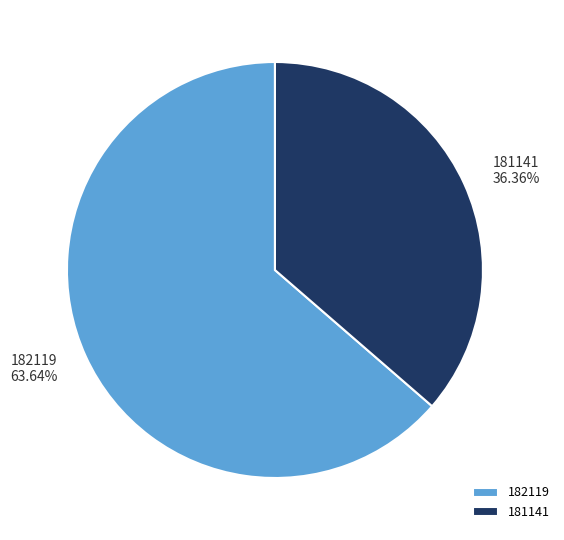

Which category has the biggest portion of the pie?

182119